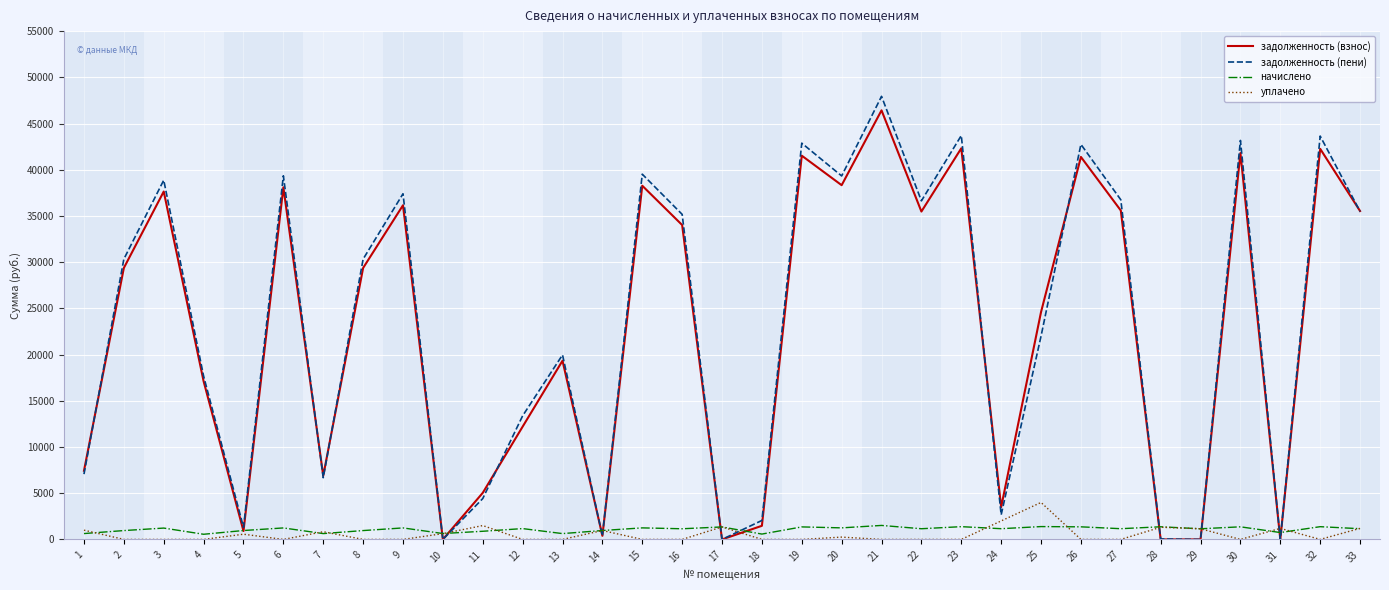

True or false: задолженность (взнос) and начислено intersect in this chart.

True